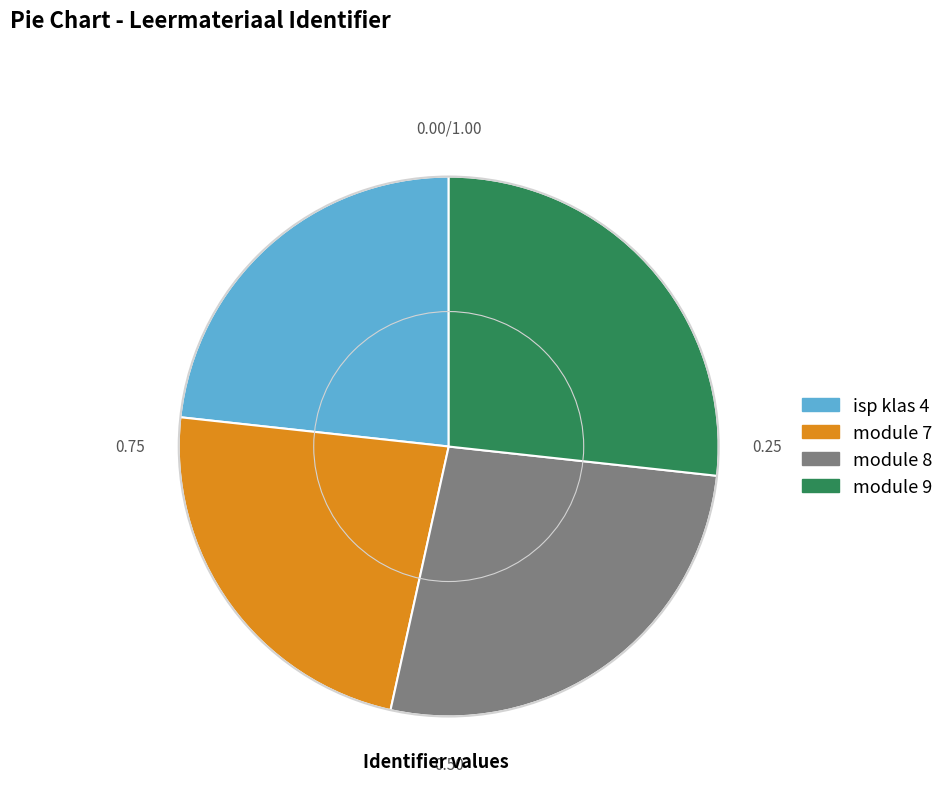

How many slices are in this pie chart?

4